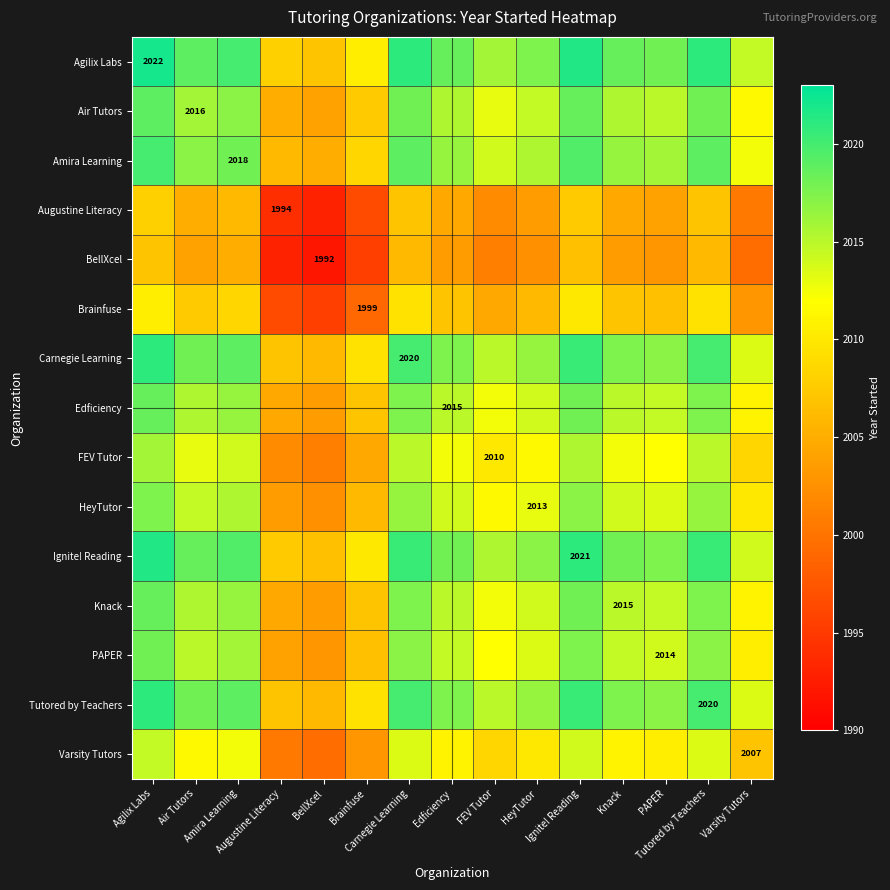

Is it true that Brainfuse equals 698.9 at Amira Learning?

False